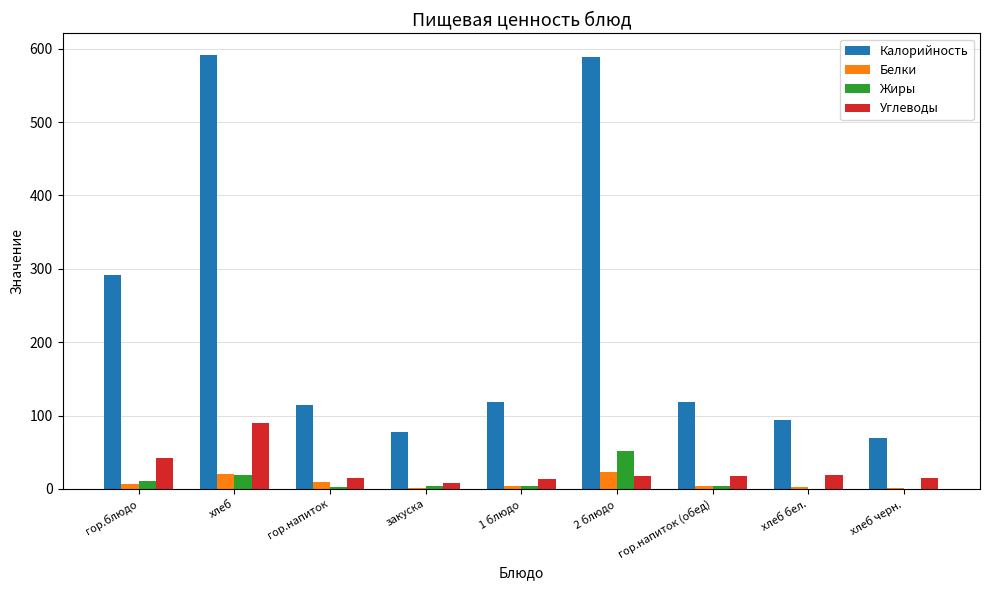

What are all the series names shown in the legend?

Калорийность, Белки, Жиры, Углеводы